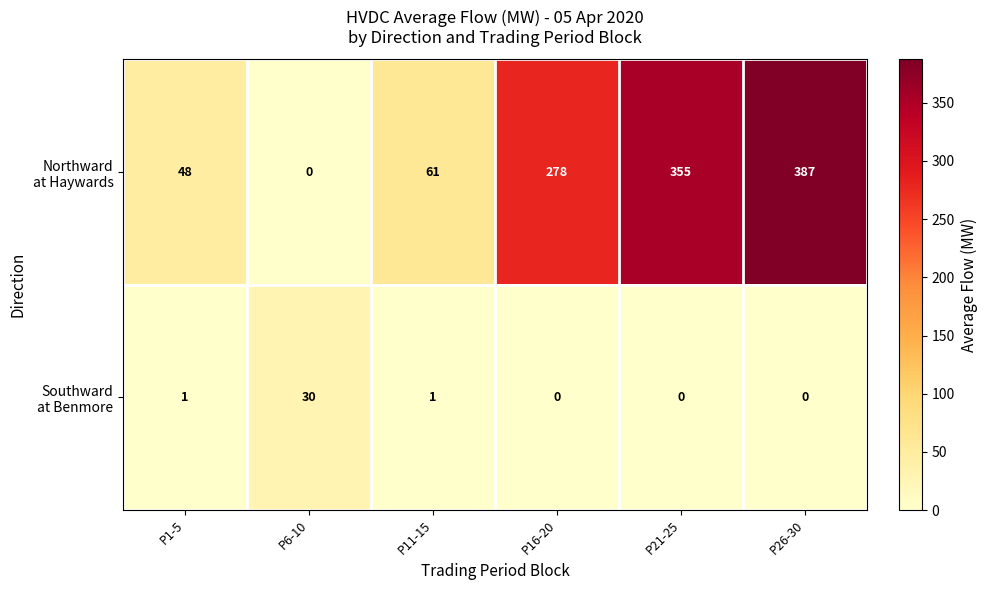

What is the difference between the highest and lowest values at P11-15?

60